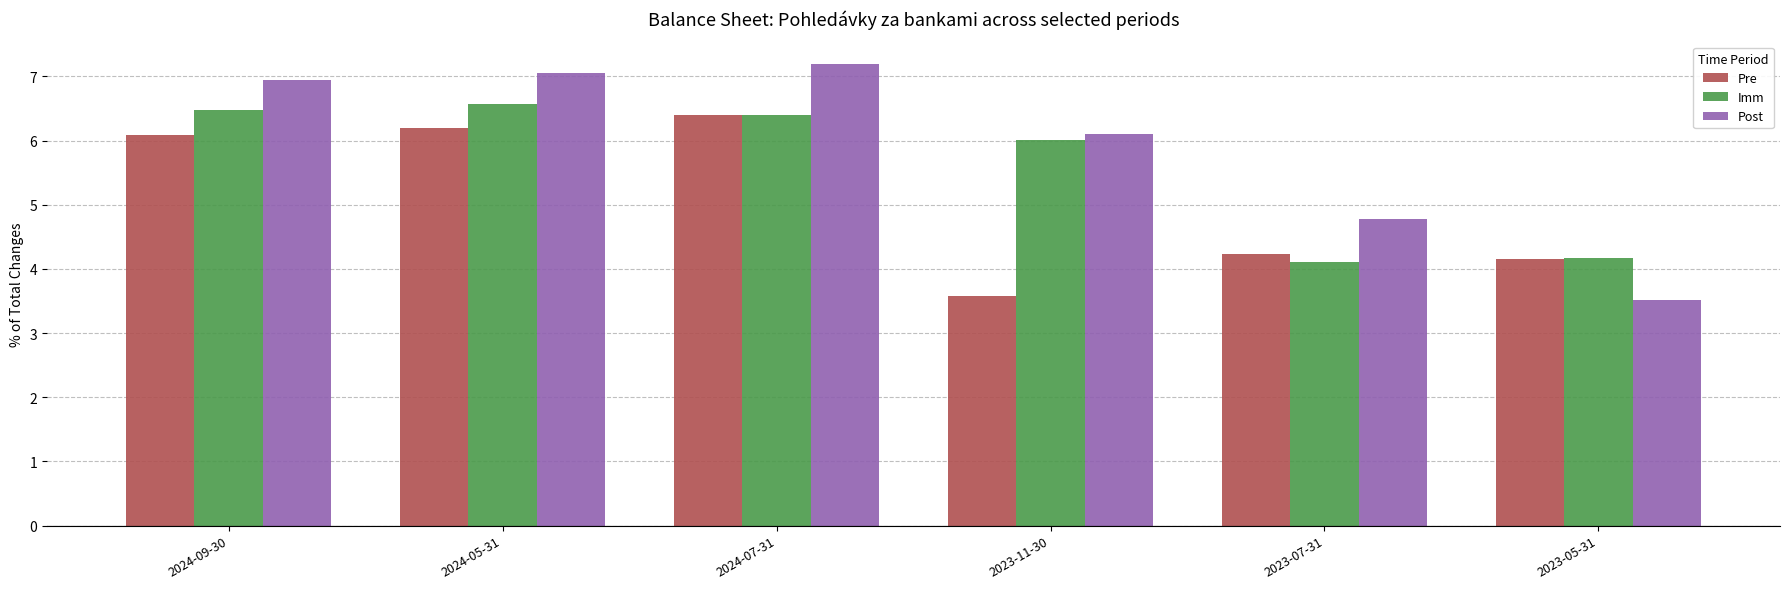

True or false: Imm has a value of 2.5 at 2023-11-30.

False